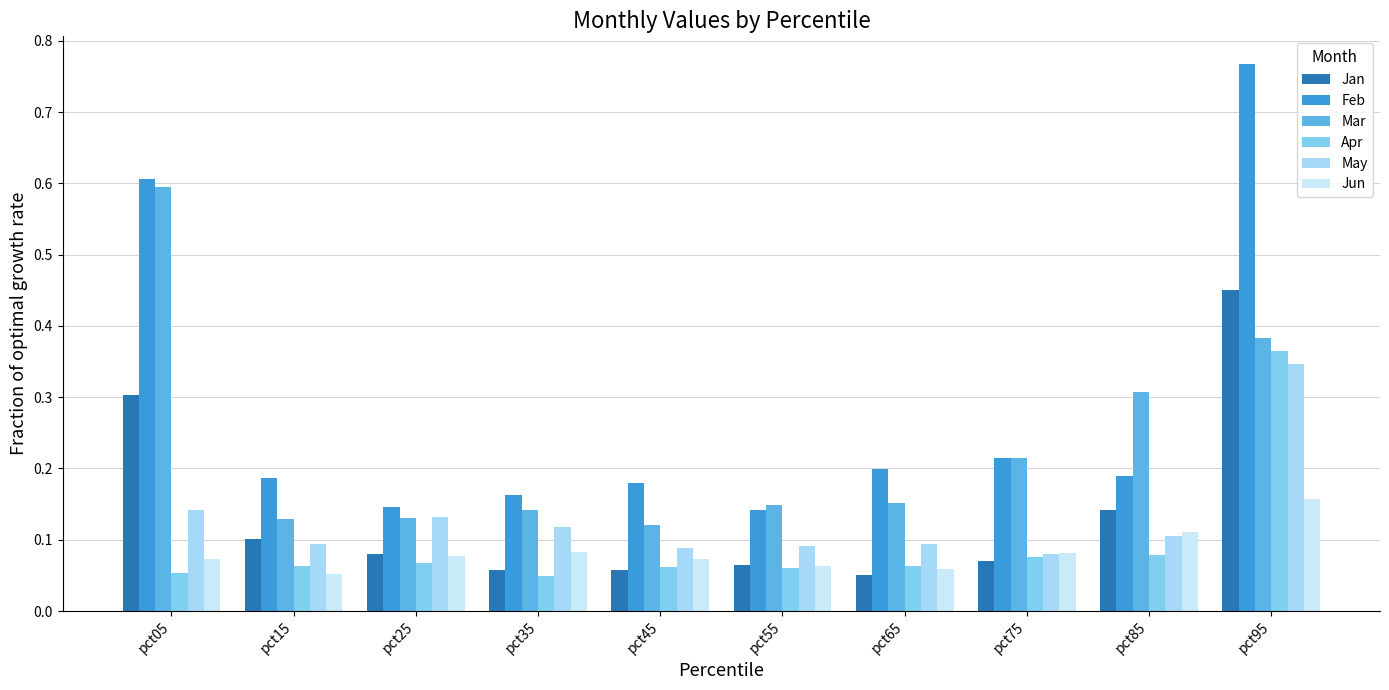

How many categories are shown in the chart?

10